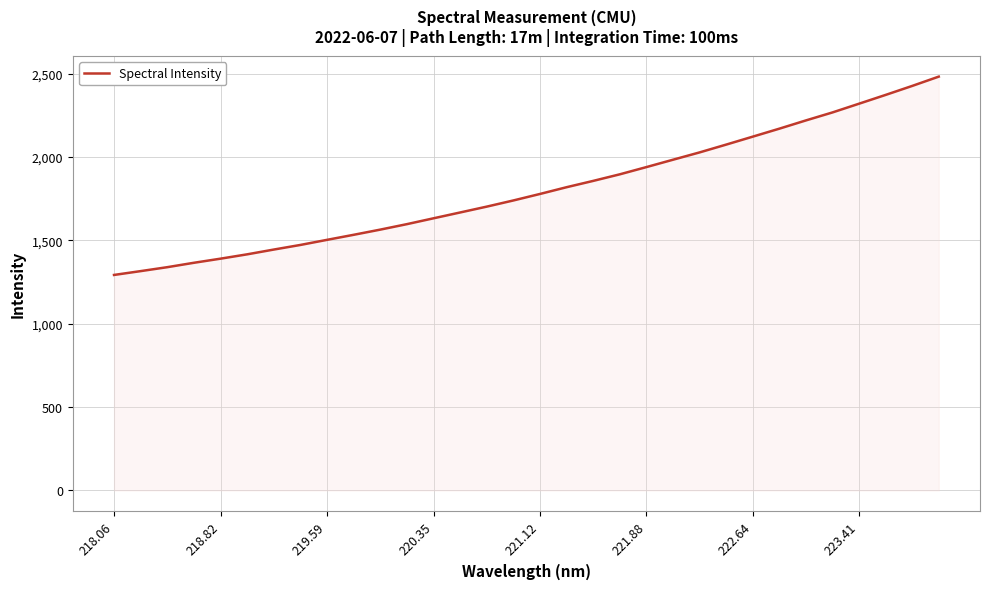

What is the maximum value shown in the chart?

2481.9